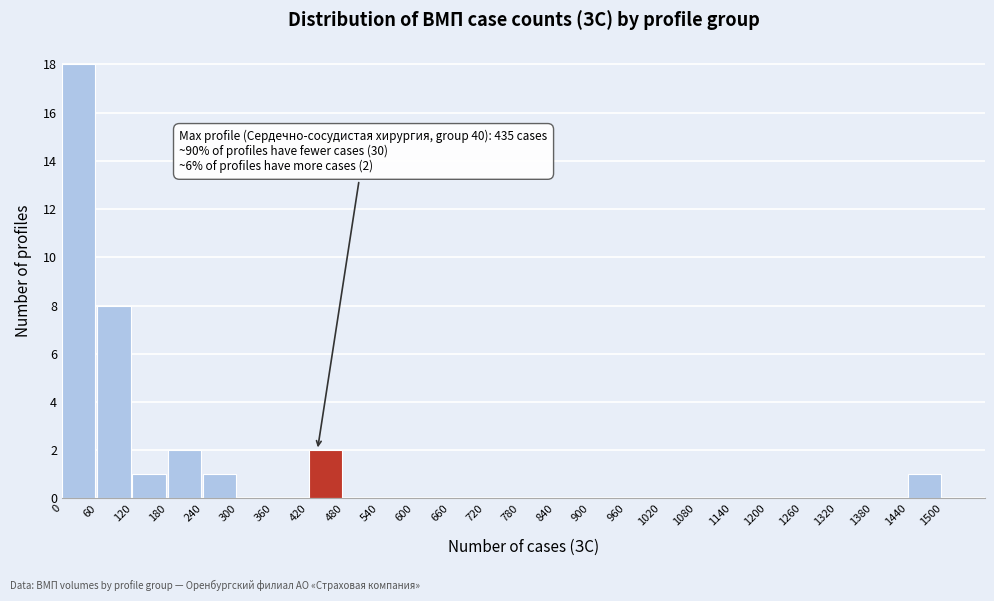

Which range on the x-axis has the tallest bar?

0 to 60